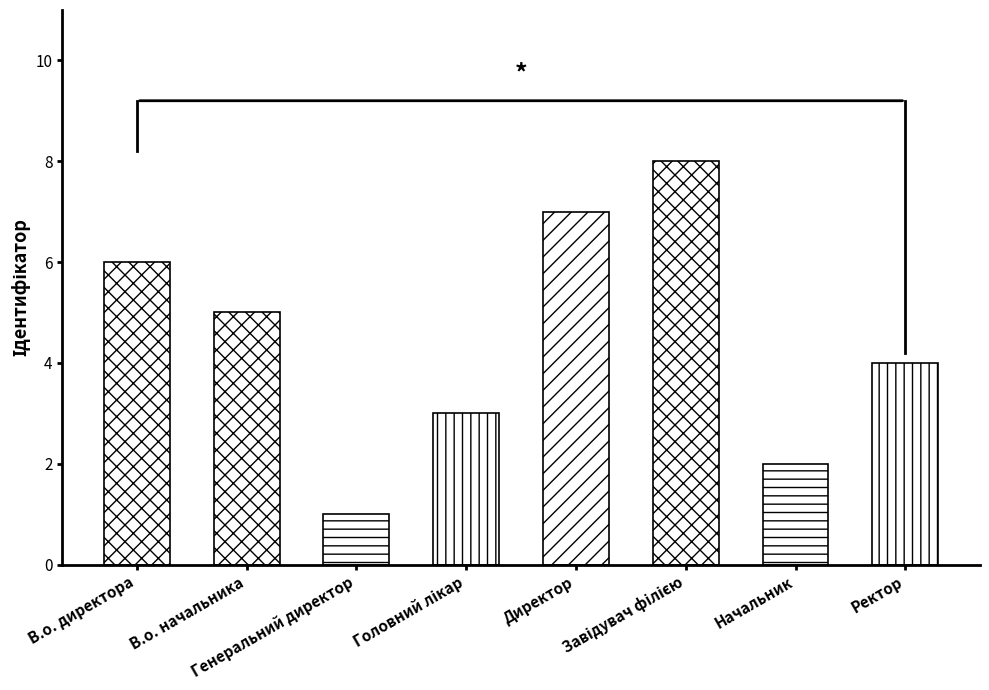

Is it true that the value at В.о. начальника is 5?

True